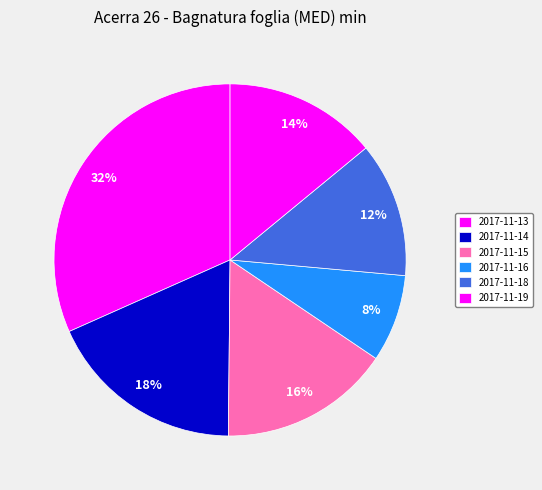

What portion of the pie excludes 2017-11-18?

87.6%